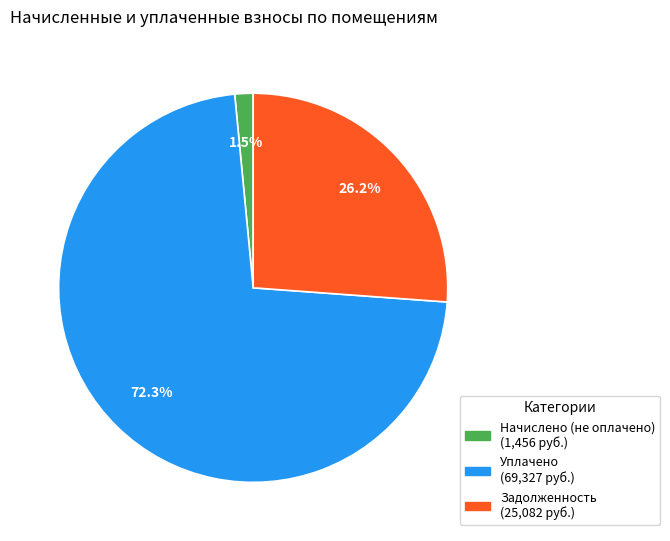

Does any single category account for the majority?

Yes